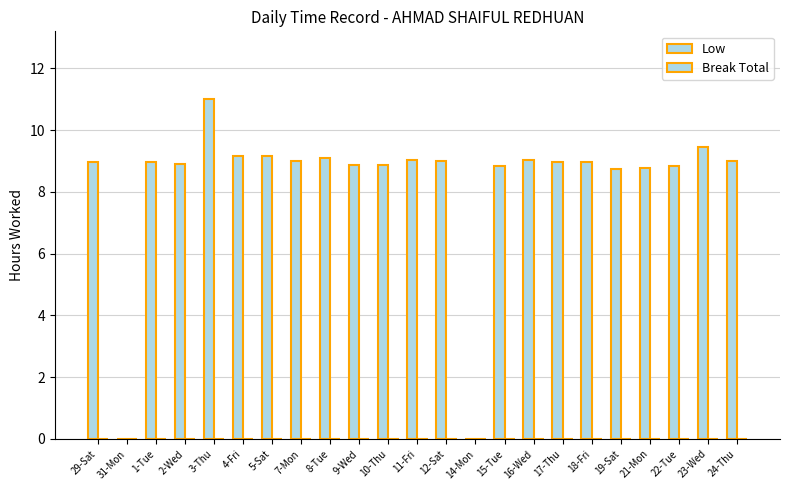

How many distinct data groups are displayed?

1